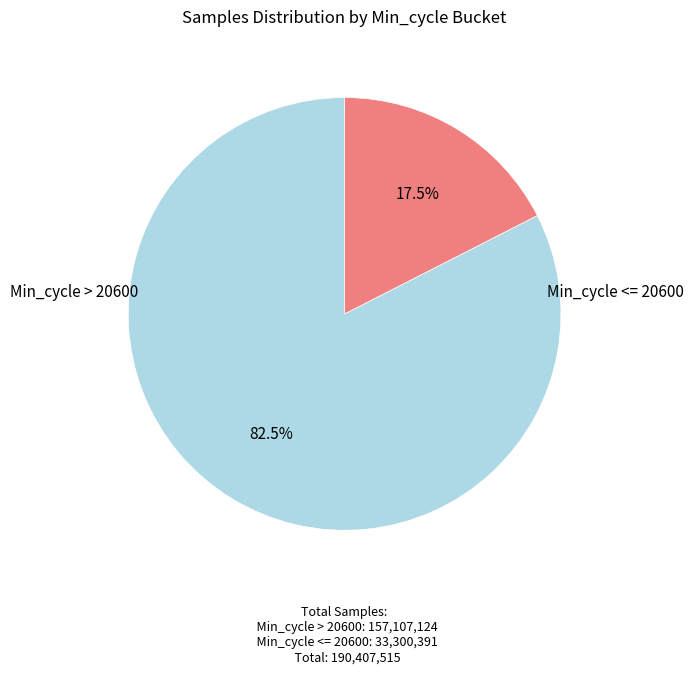

Is there any slice that represents more than half of the pie?

Yes